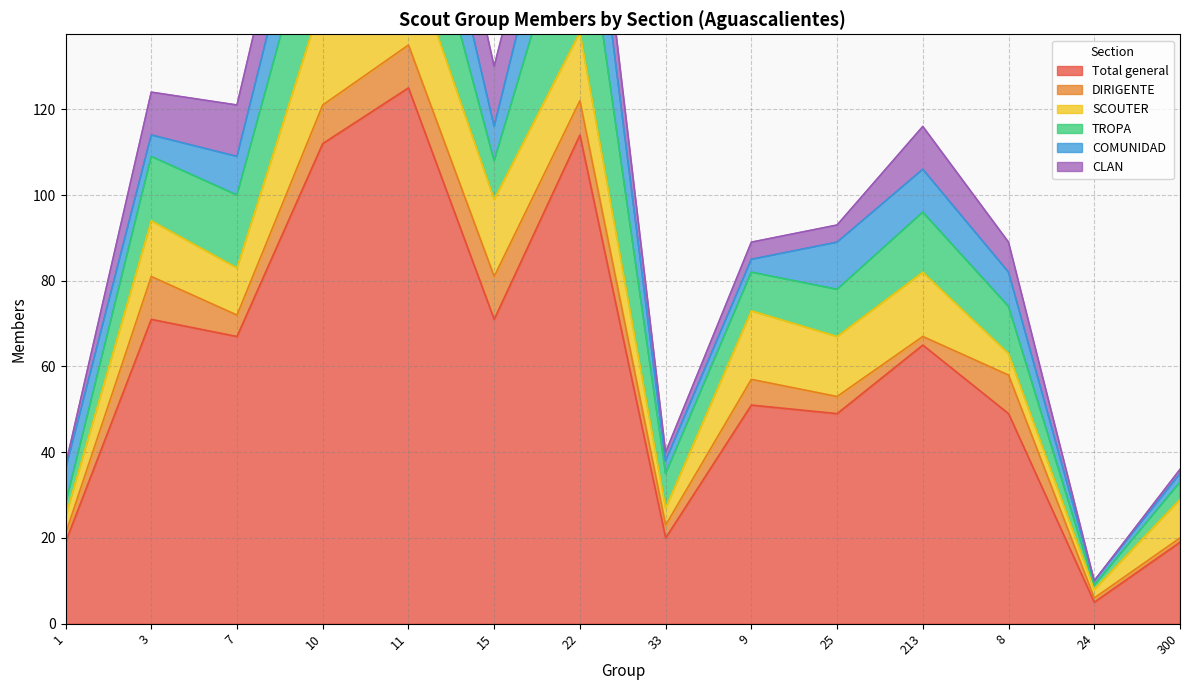

At which category does the chart reach its peak across all series?

11